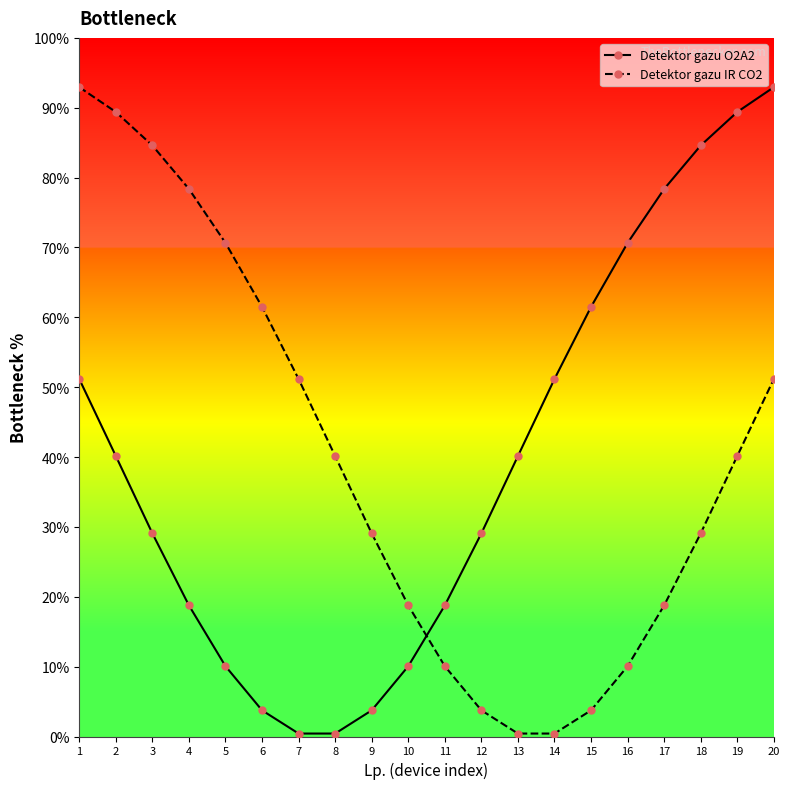

What are all the series names shown in the legend?

Detektor gazu O2A2, Detektor gazu IR CO2